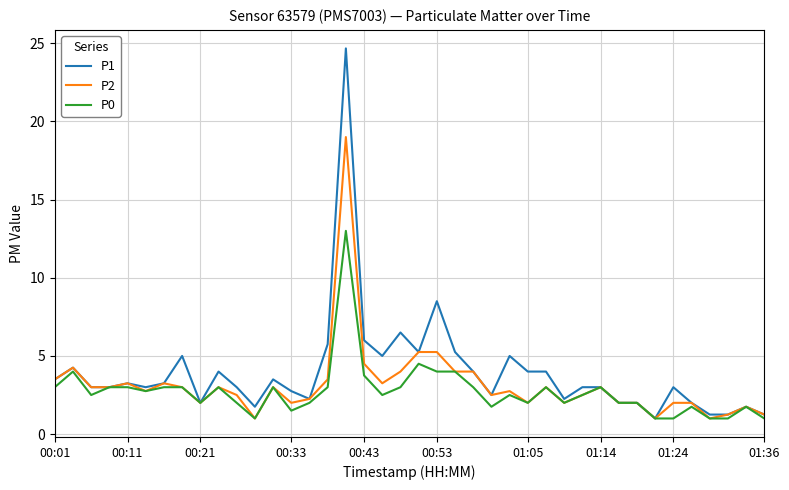

What is the maximum value shown in the chart?

24.7